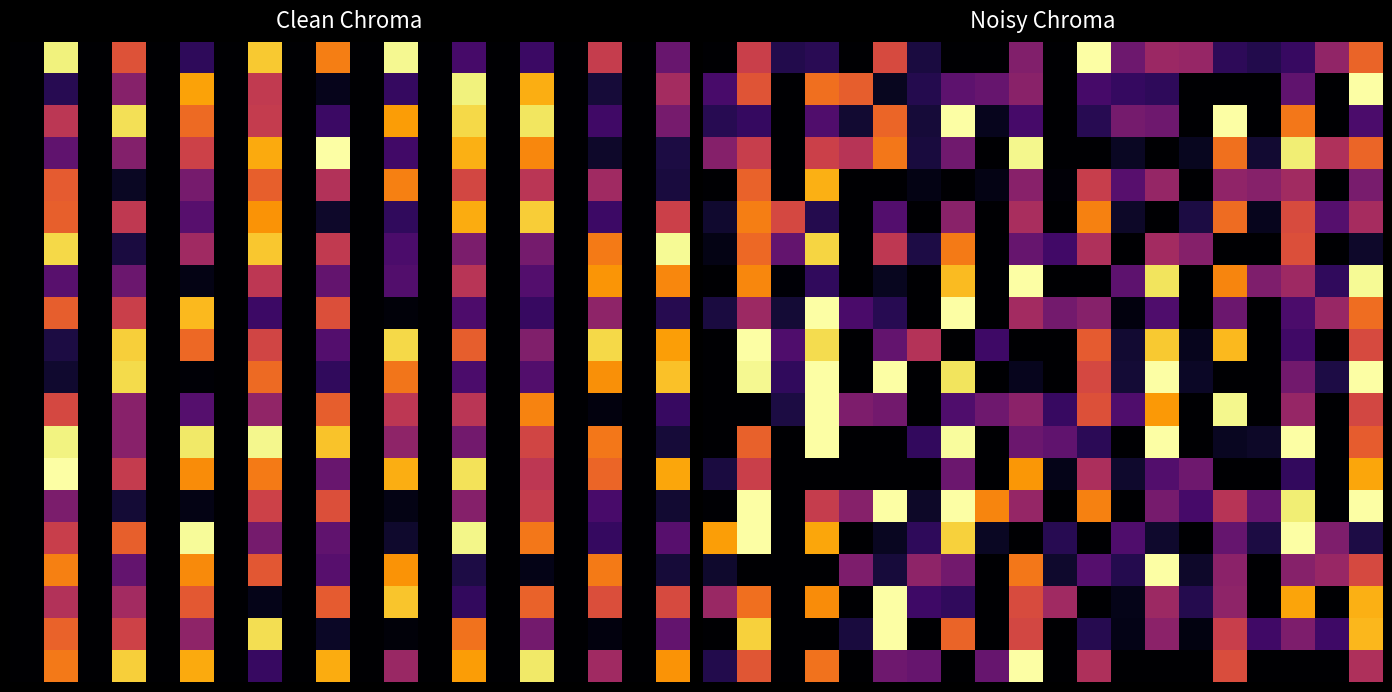

What is the difference between the highest and lowest values at 5.0?

56.0